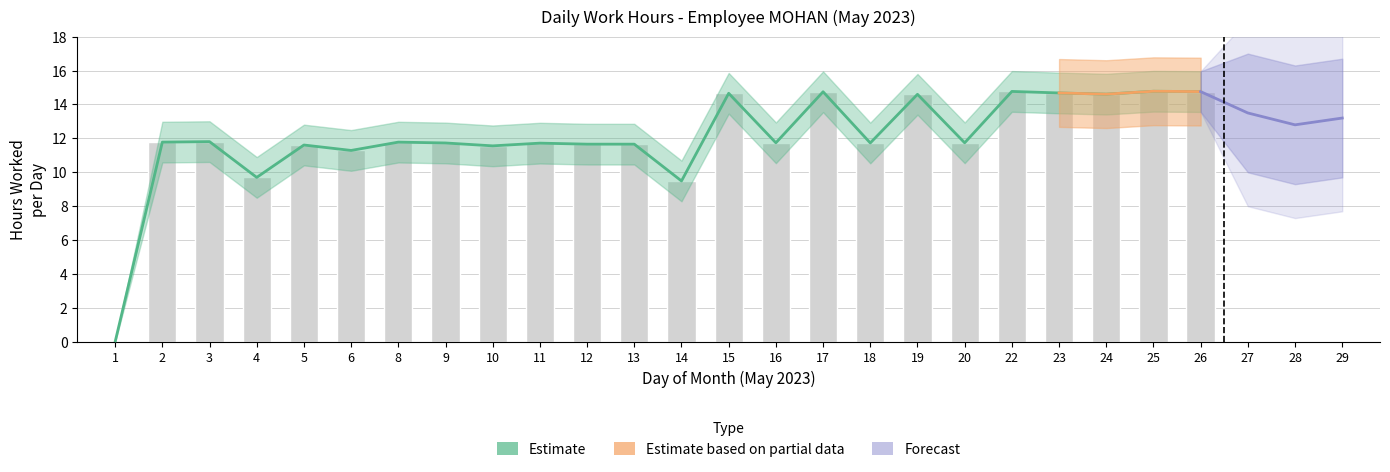

What is the value of the 9th bar from the left?

11.6